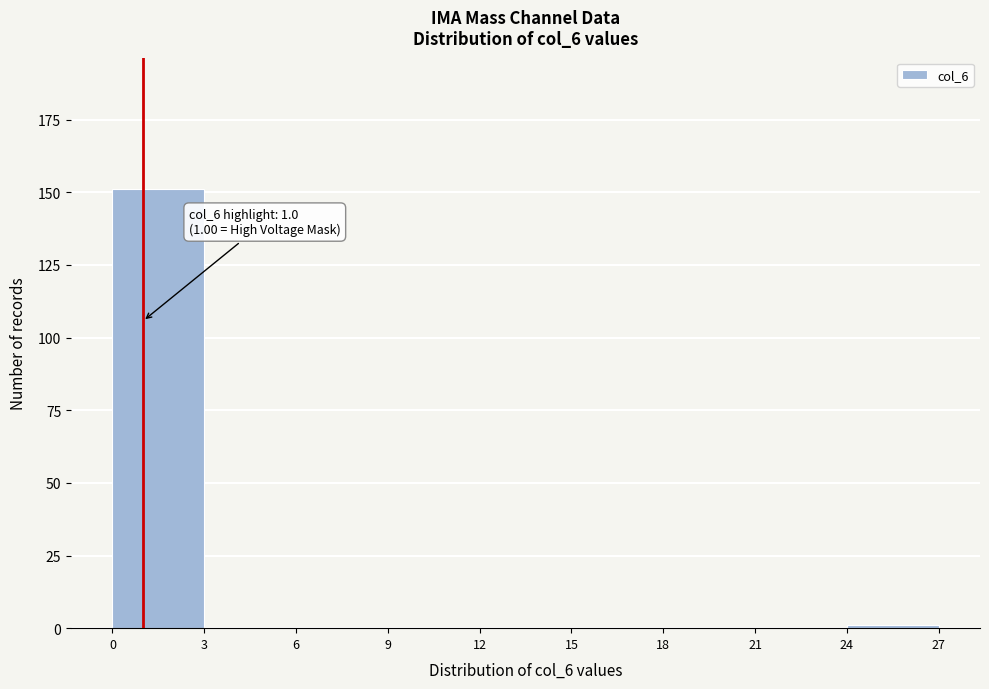

Over which range of the x-axis is the bar tallest?

0 to 3